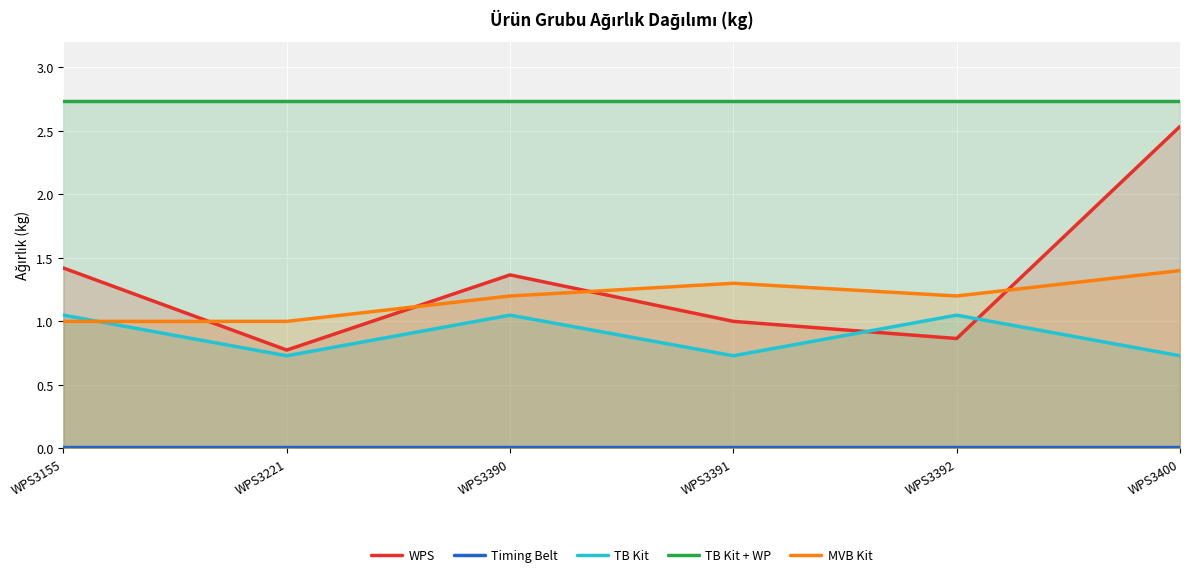

The Timing Belt series shows 0.0 at WPS3155. True or false?

False